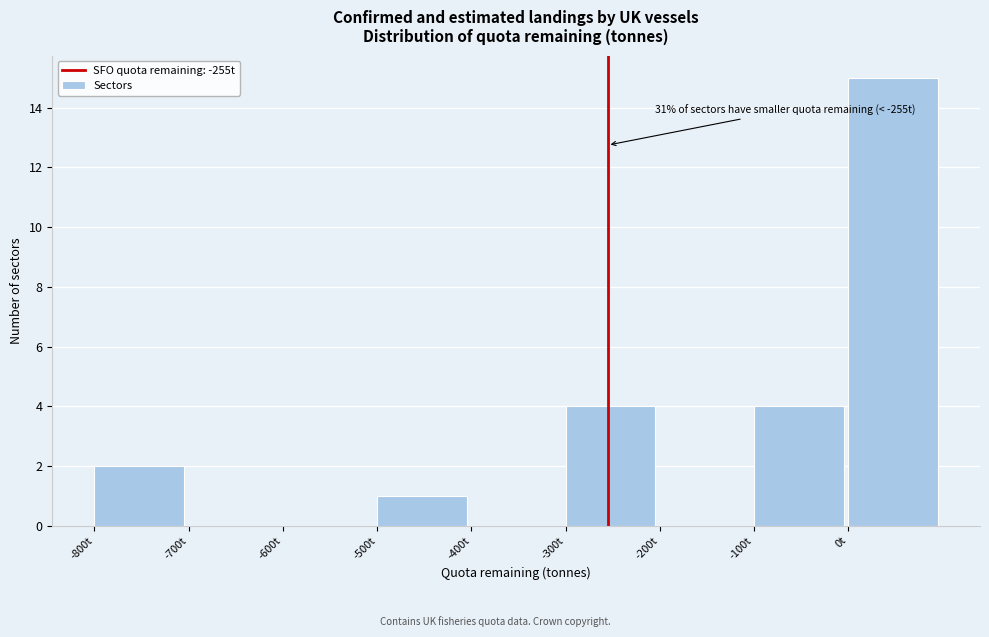

Over which range of the x-axis is the bar tallest?

0 to 100